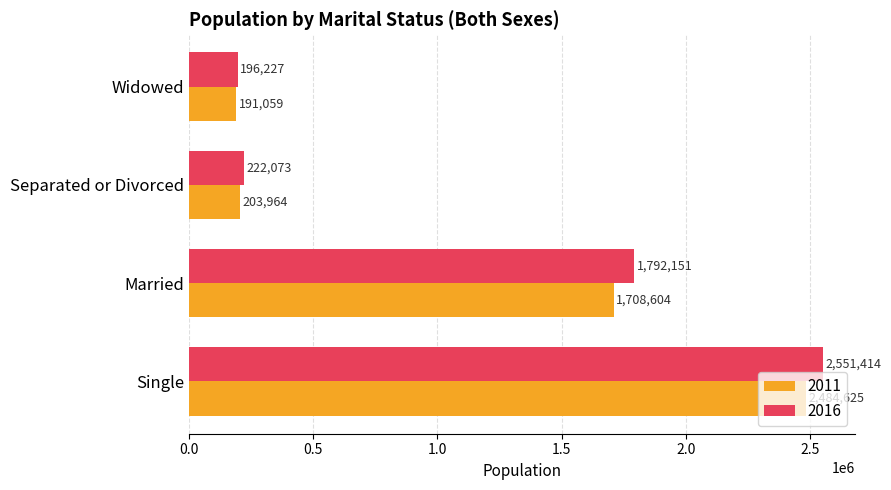

What is the approximate value of 2011 at Separated or Divorced?

203964